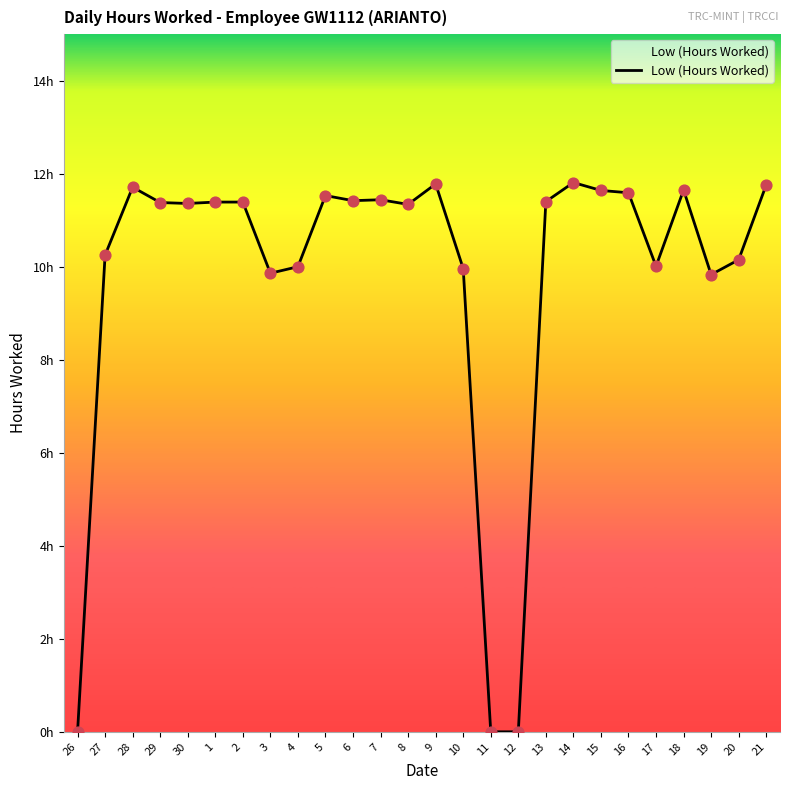

Which has a higher value, 1 or 11?

1